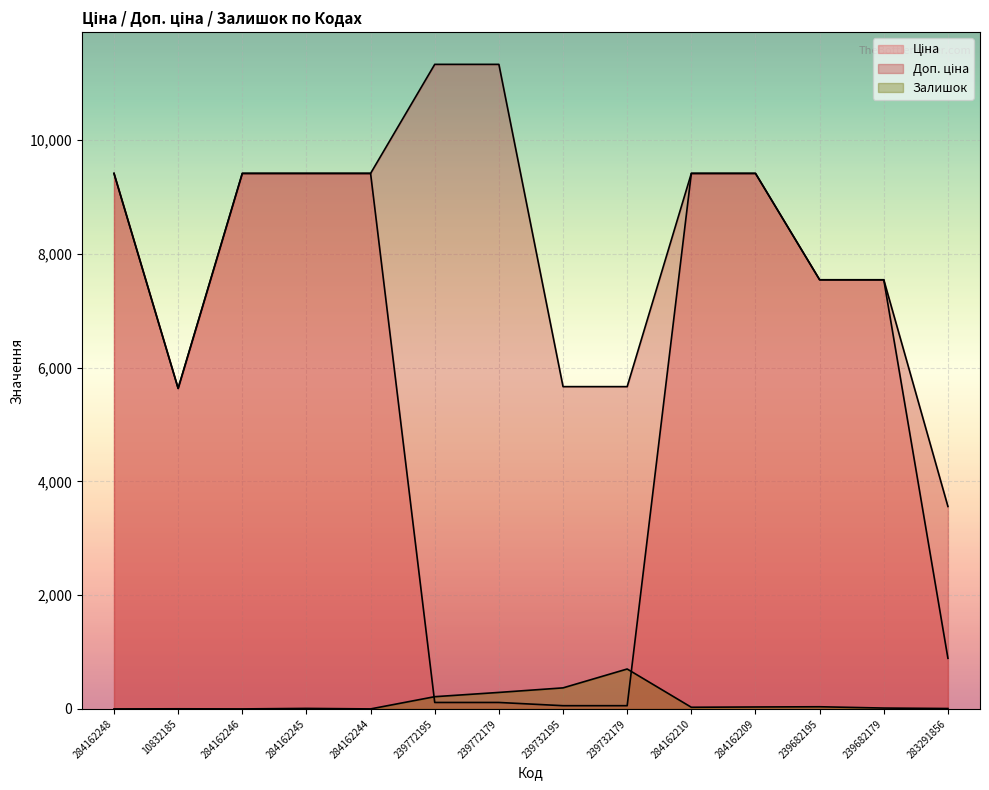

How many times do Залишок and Ціна cross each other?

2